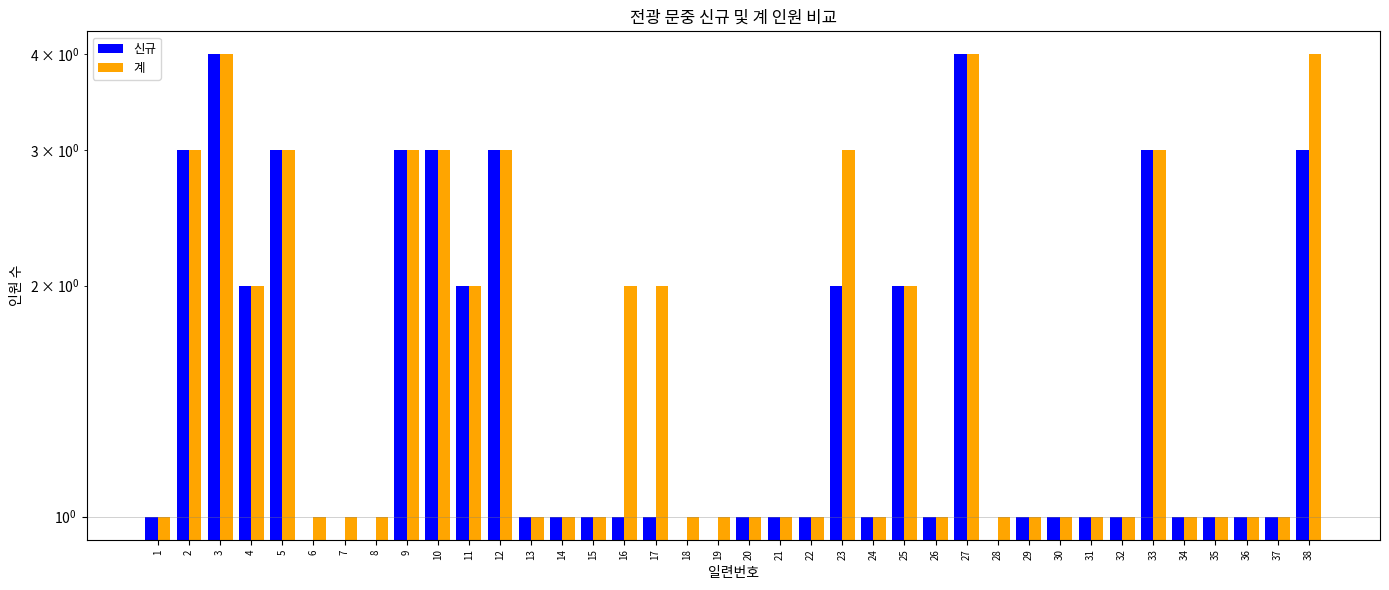

How many distinct data groups are displayed?

2